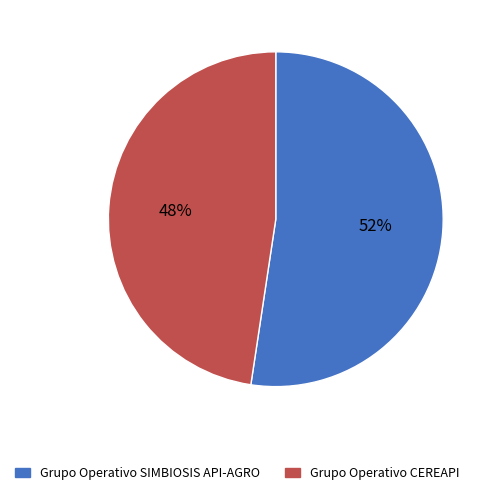

True or false: Grupo Operativo SIMBIOSIS API-AGRO accounts for 42% of the total.

False